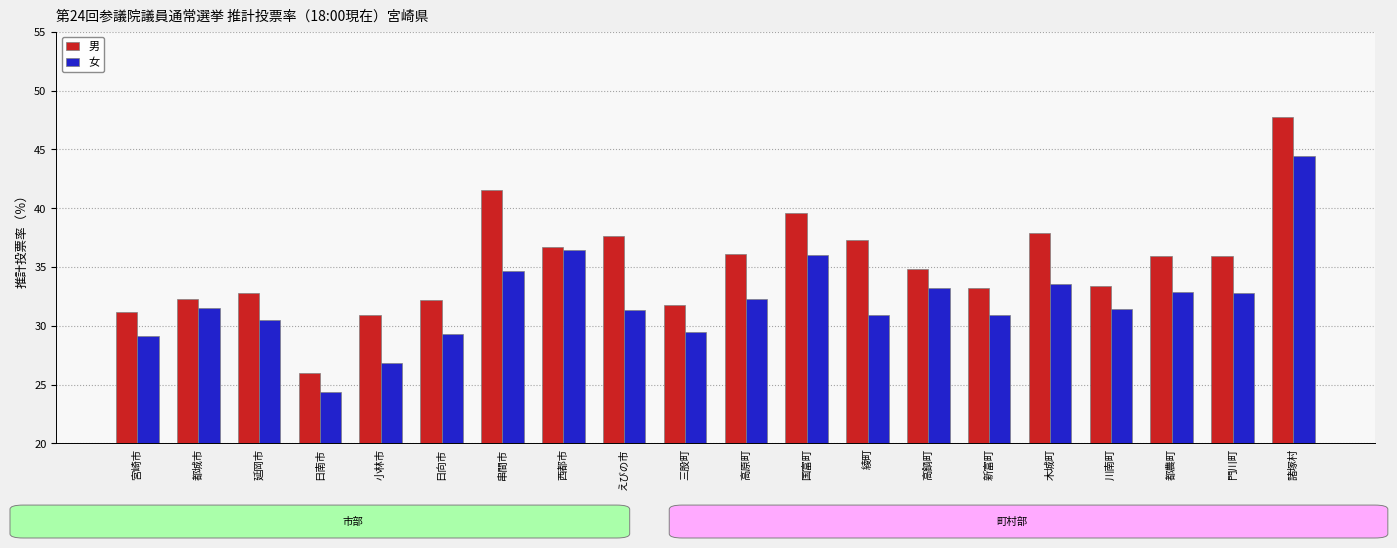

Is it true that 男 equals 55.2 at 小林市?

False